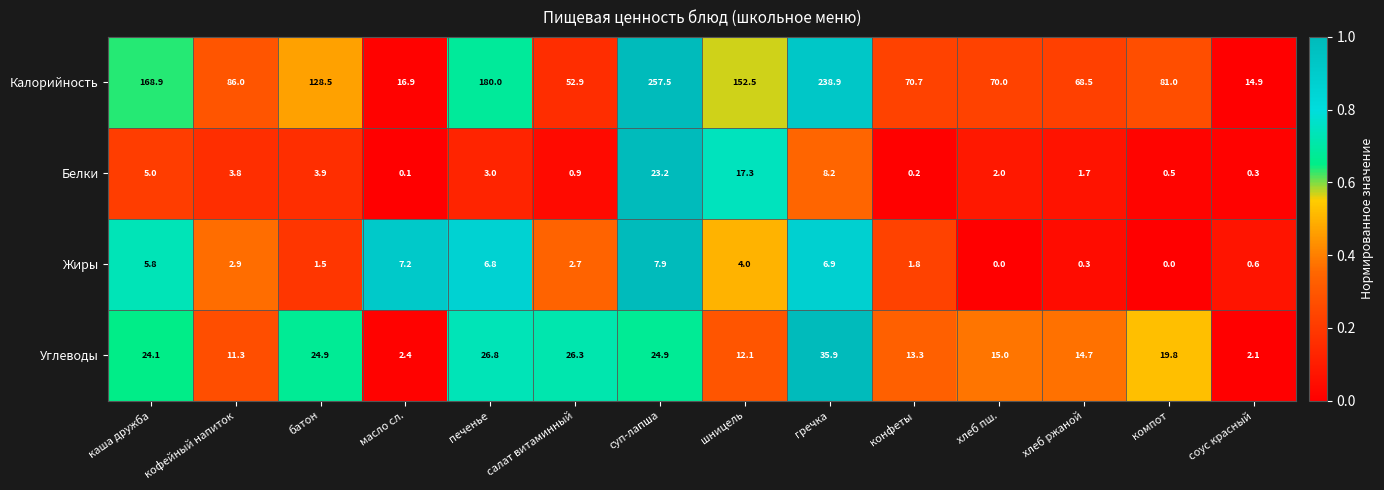

What is the difference between the maximum and minimum values in the Жиры series?

7.9